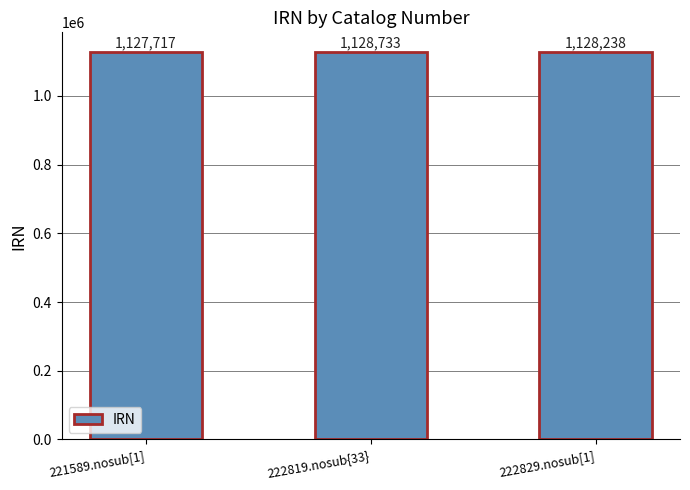

Count the number of data series in this chart.

1